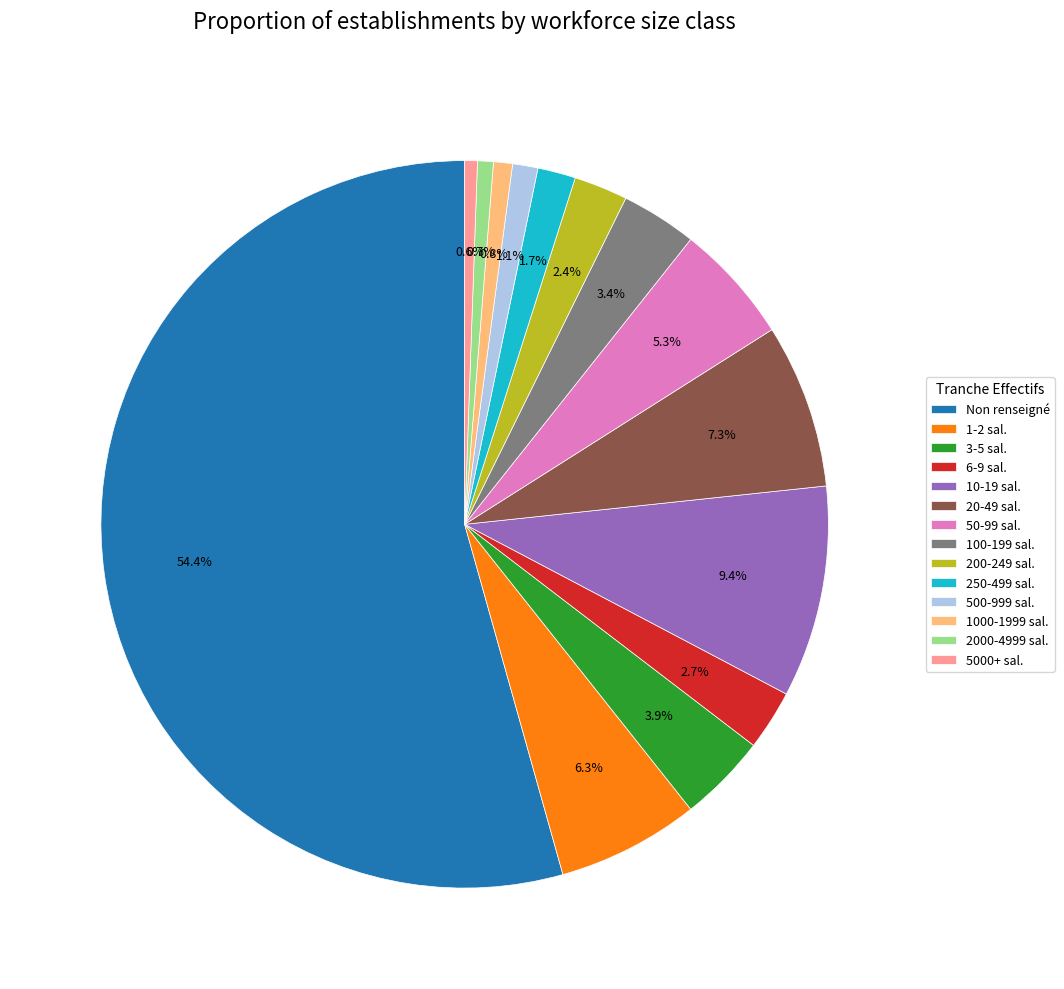

What is the majority slice?

Non renseigné